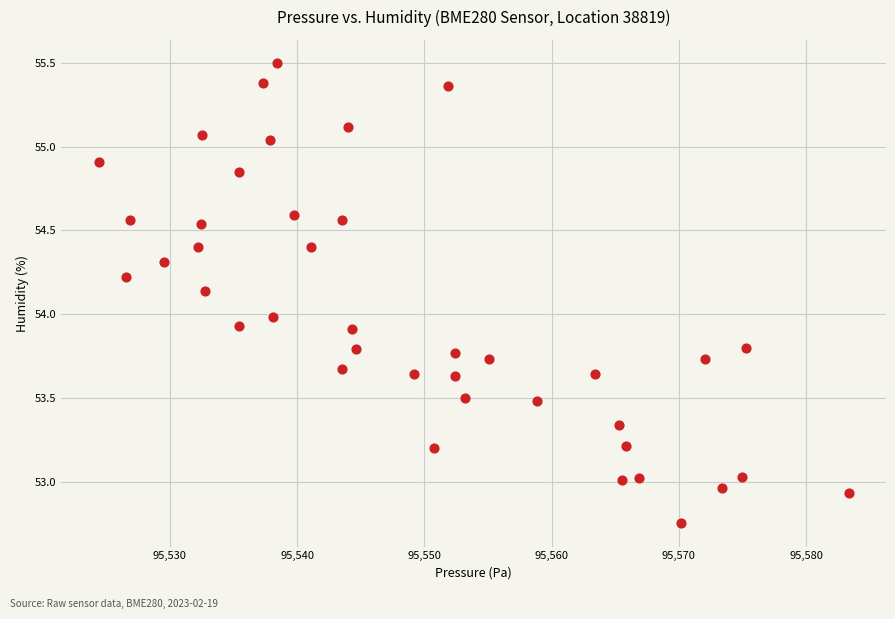

What is the range of X values (max minus min)?

58.9